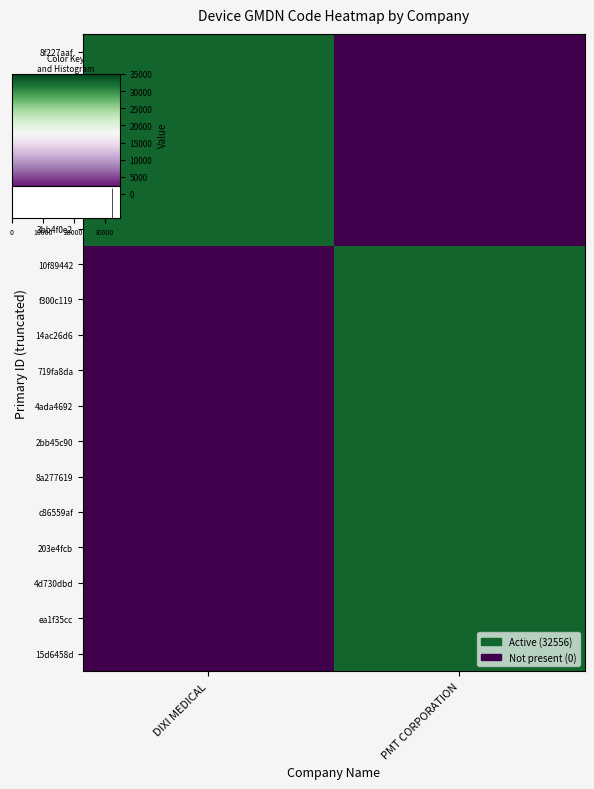

Which series has the largest range (max minus min)?

8f227aaf